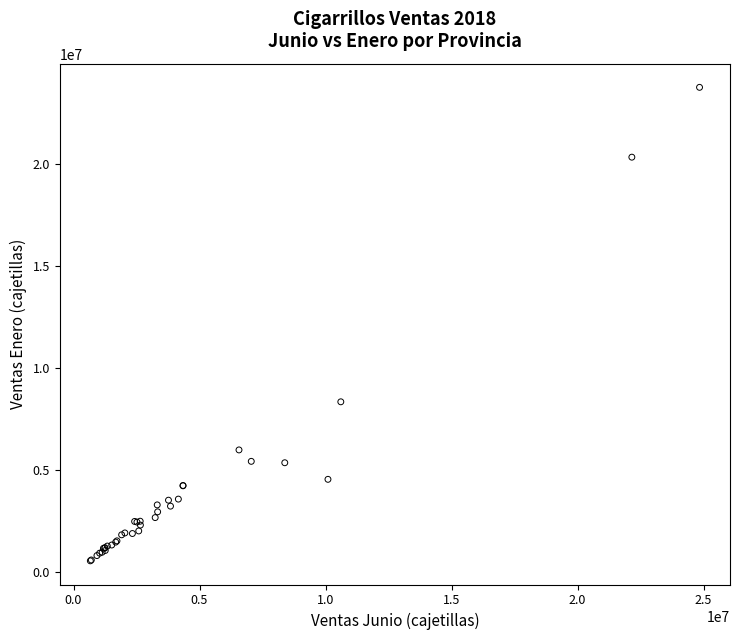

What Y value in the scatter plot is closest to 12167252?

8358056